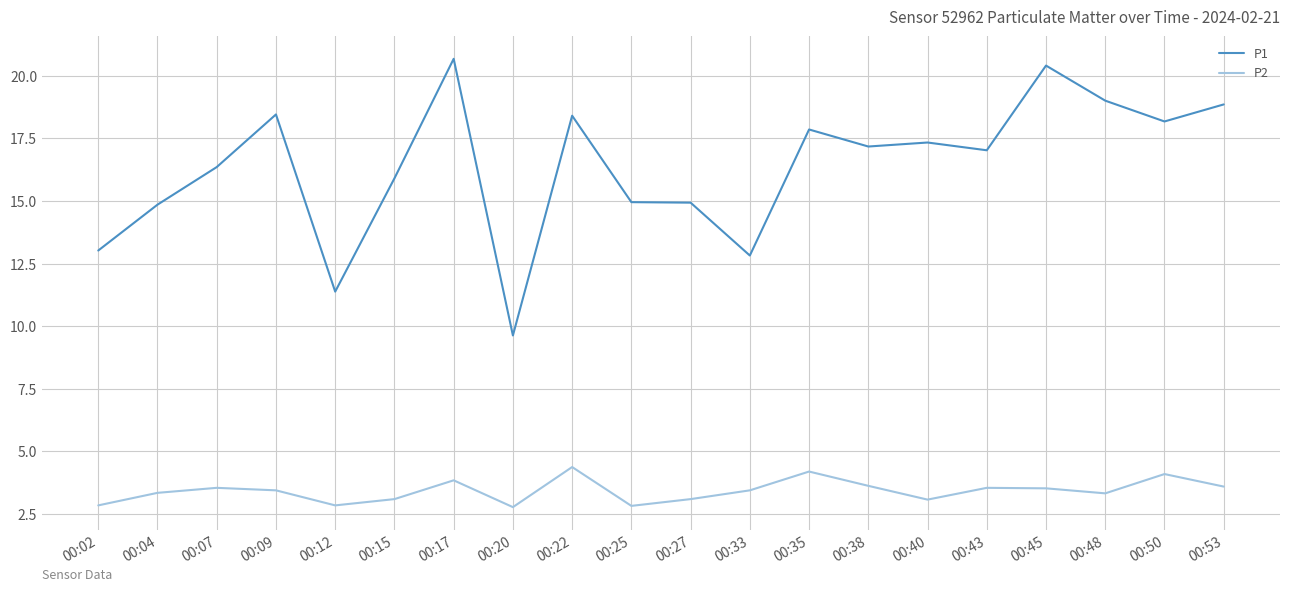

Where does the P2 series first go above 3?

00:04